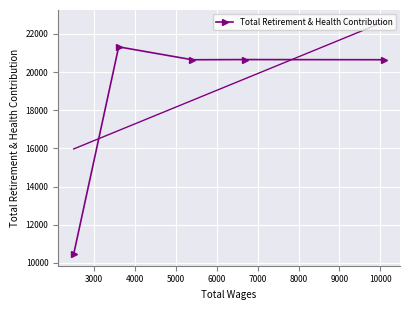

Is this an area chart (filled region under the line)?

No